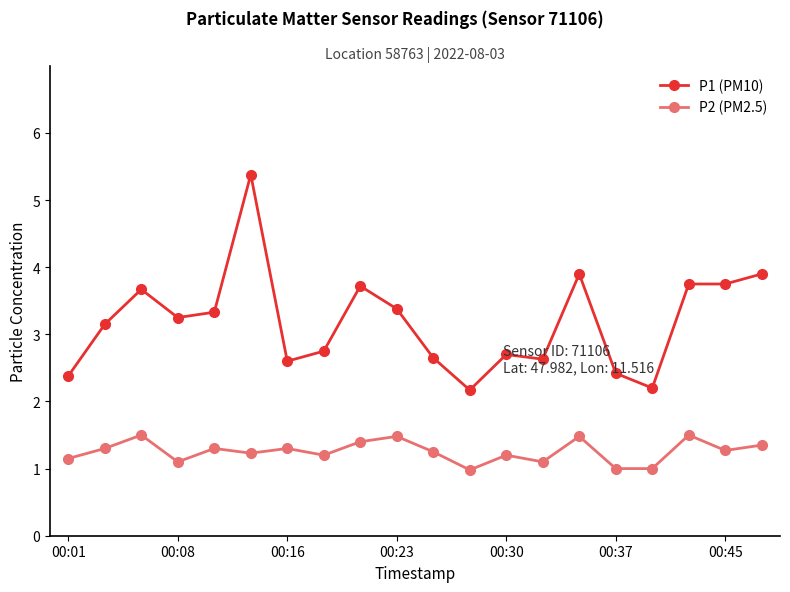

True or false: P1 (PM10) and P2 (PM2.5) cross at least once.

False